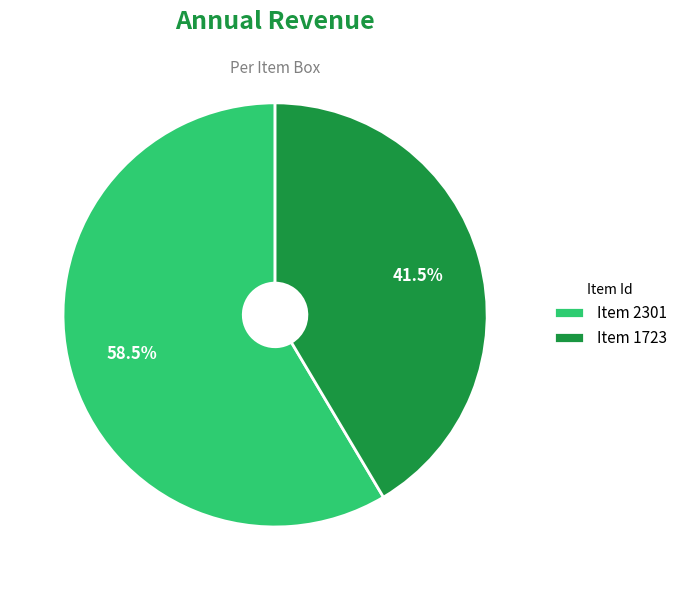

What is the smallest slice in the pie chart?

Item 1723